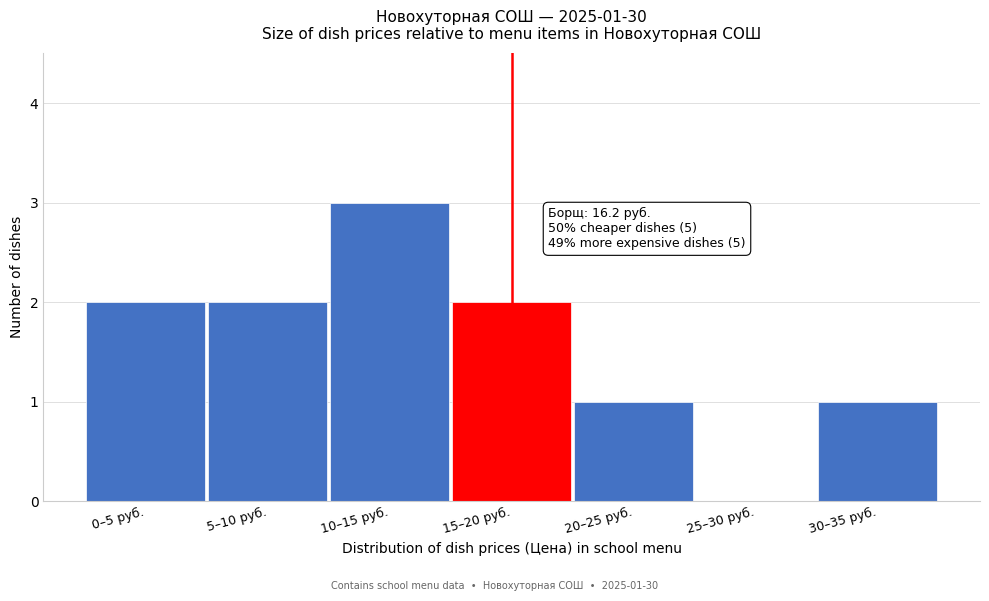

Reading left to right, transcribe all the data shown in this chart.

0–5 руб.=2	5–10 руб.=2	10–15 руб.=3	15–20 руб.=2	20–25 руб.=1	25–30 руб.=0	30–35 руб.=1